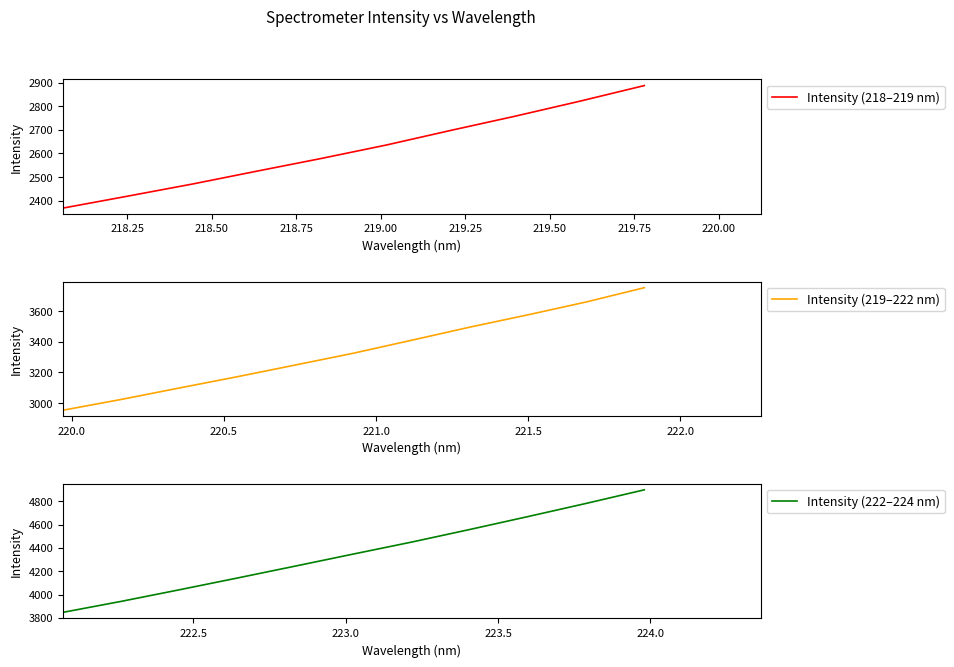

What is the label of the 3rd point from the left?

218.442